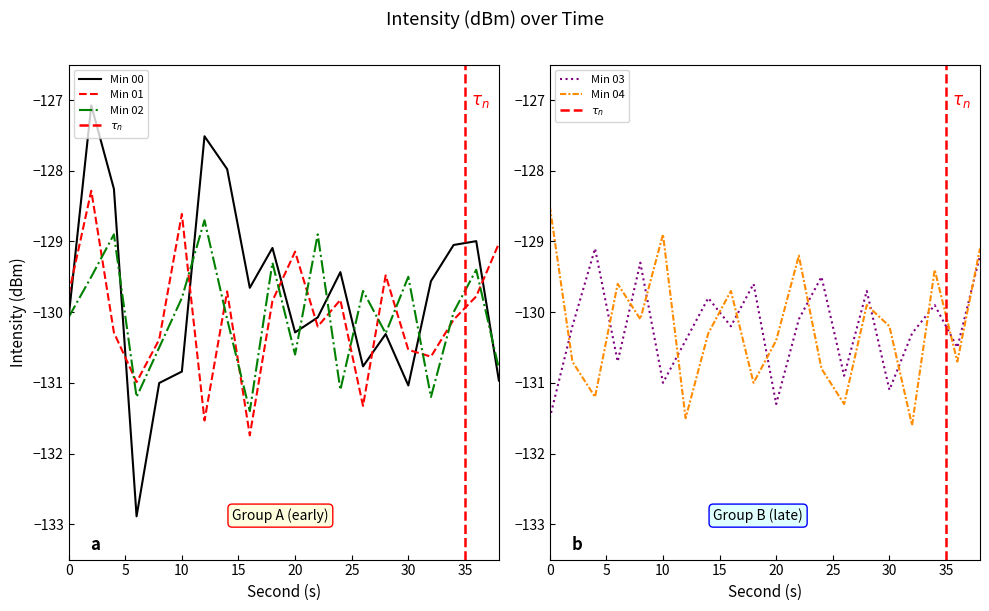

What is the difference between the second highest and second lowest values in the Min 03 series?

2.1